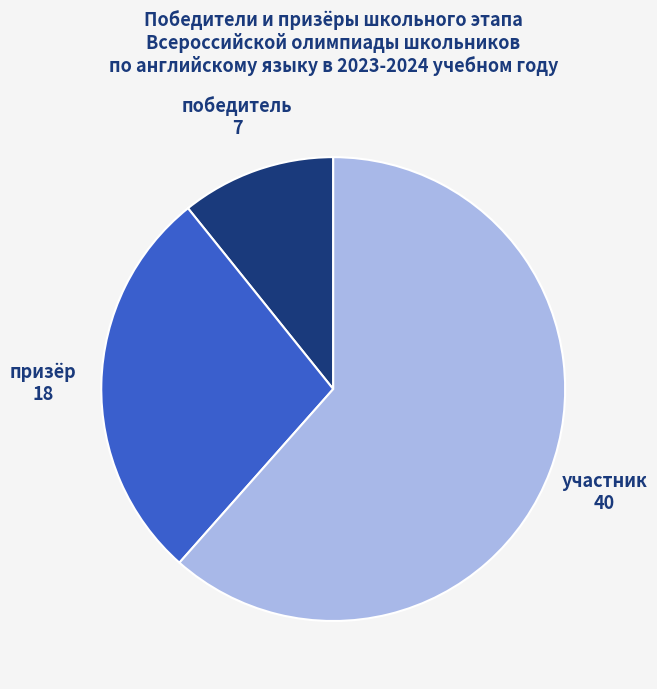

Is there any slice that represents more than half of the pie?

Yes